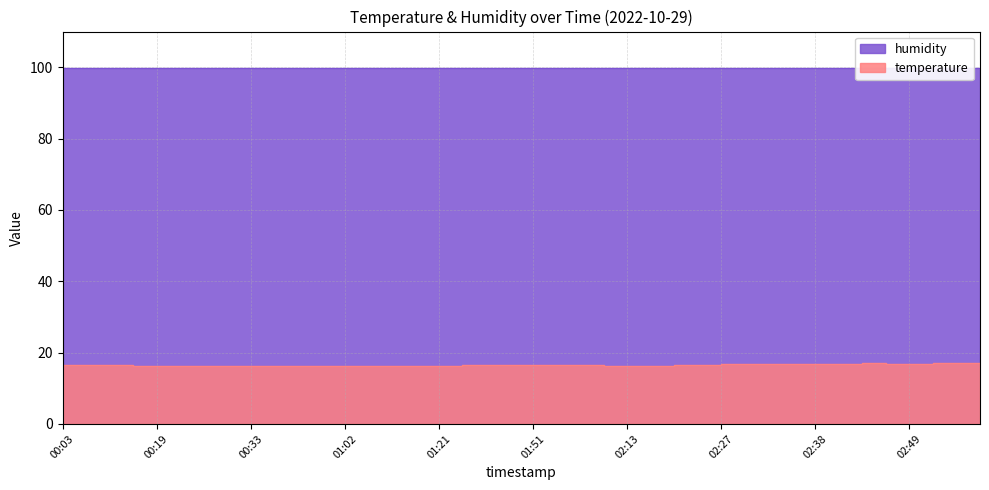

What is the sum of the values at 02:10 and 01:56?

32.7